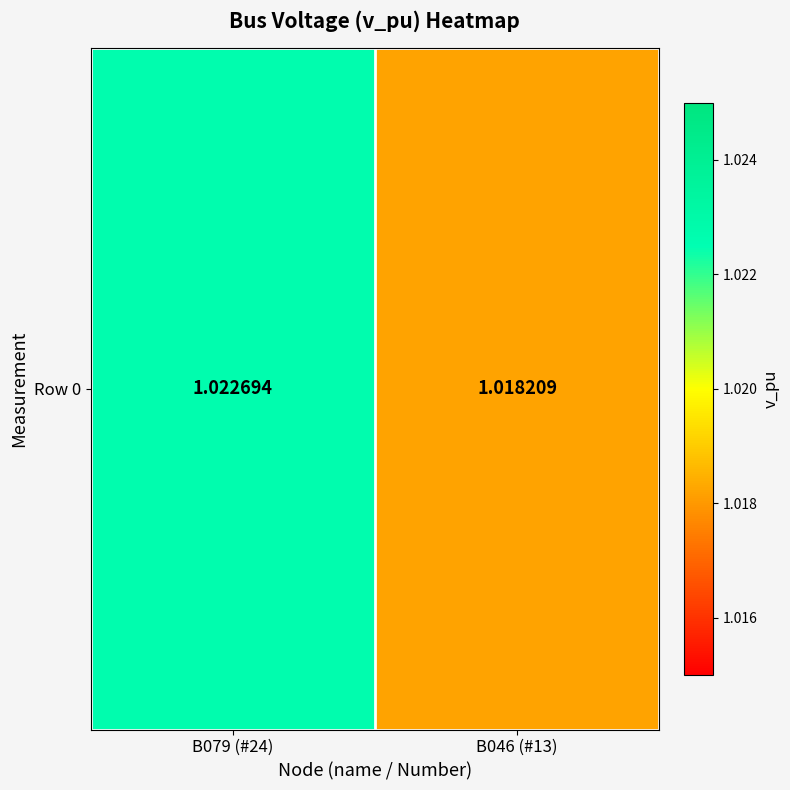

Where is the data nearest to the value 1?

B046 (#13)